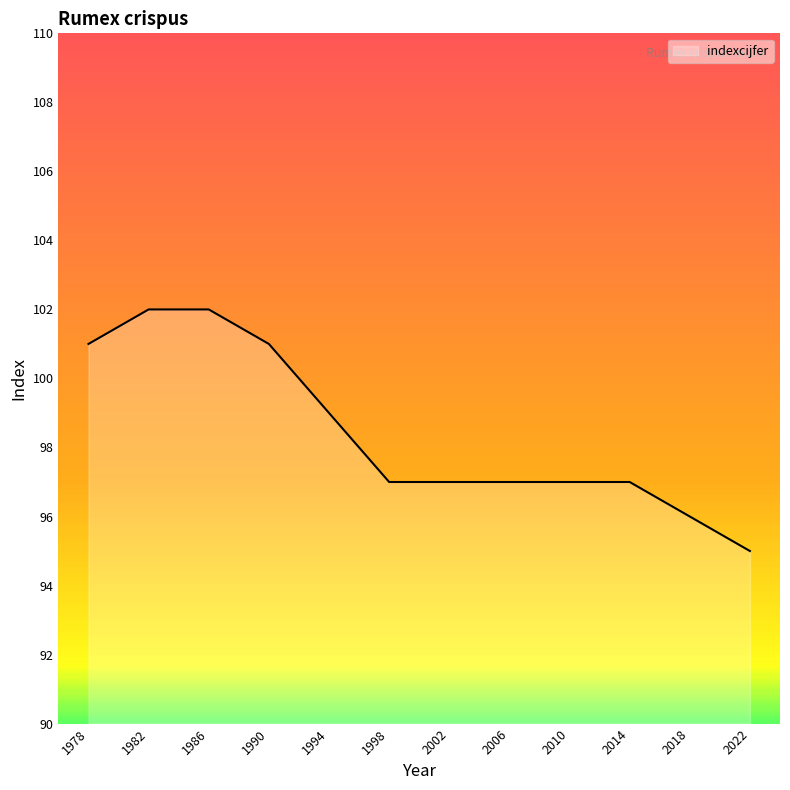

Between 1990 and 1982, which is larger?

1982